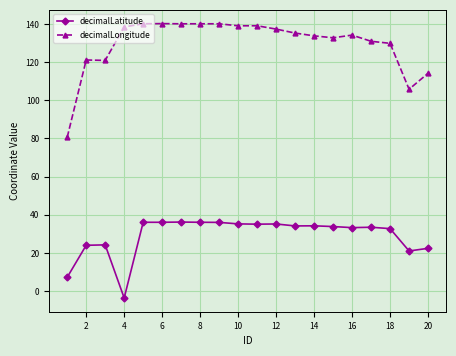

What is the minimum value for decimalLatitude?

-3.6